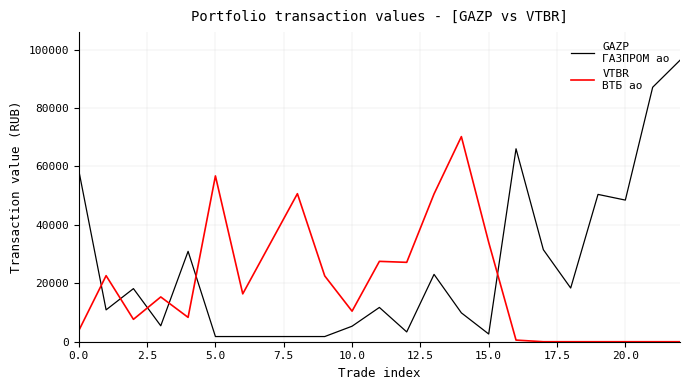

Does the chart display data point markers on the line(s)?

No